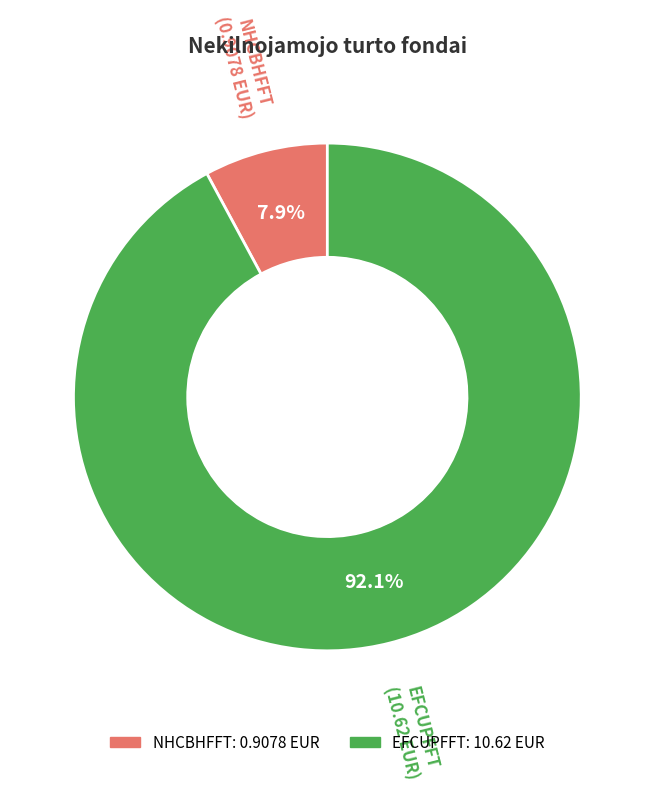

Between EFCUPFFT and NHCBHFFT, which is larger?

EFCUPFFT